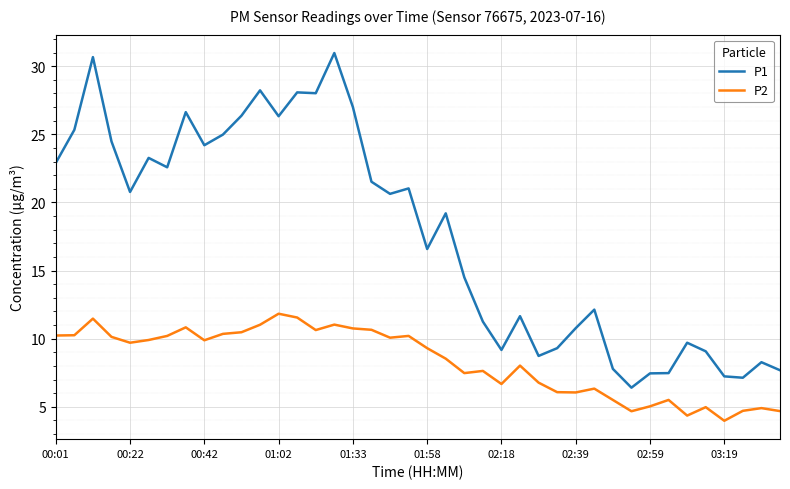

True or false: P1 and P2 intersect in this chart.

False